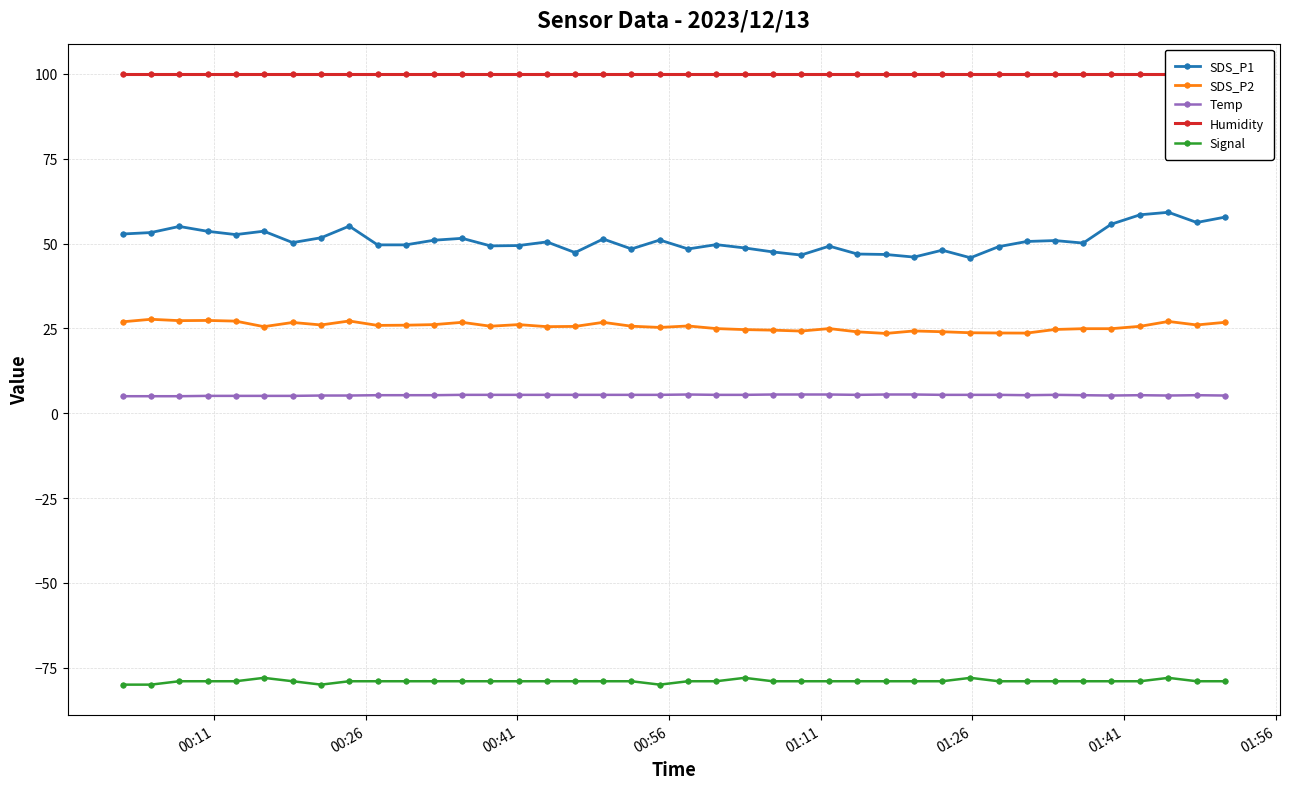

How many categories are shown in the chart?

40